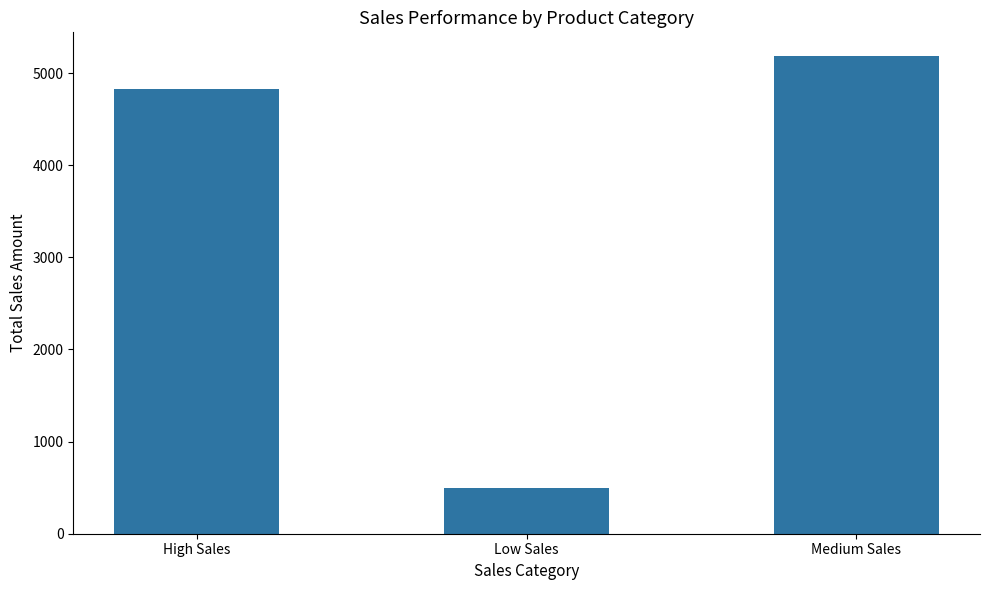

At which label is the value closest to 2842?

High Sales